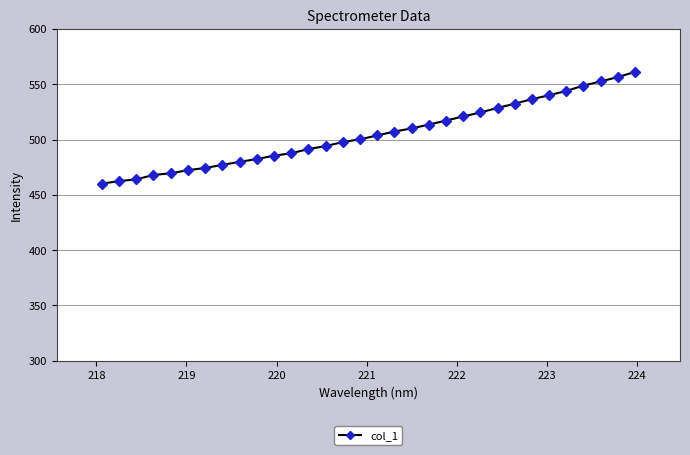

What is the greatest value displayed?

561.1